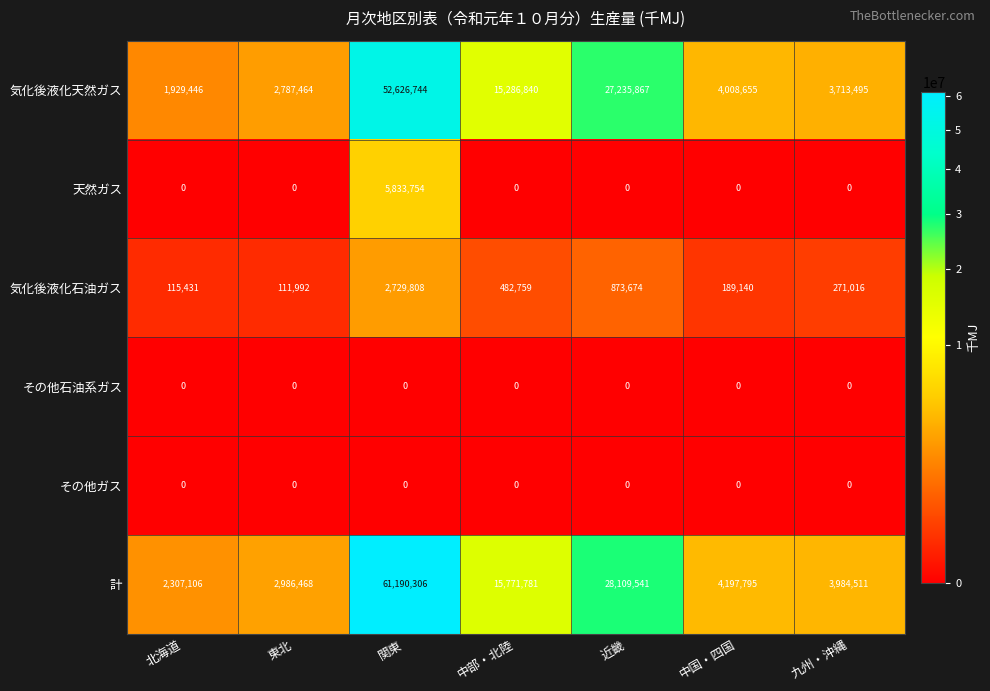

What is the difference between the highest and lowest values at 近畿?

28109541